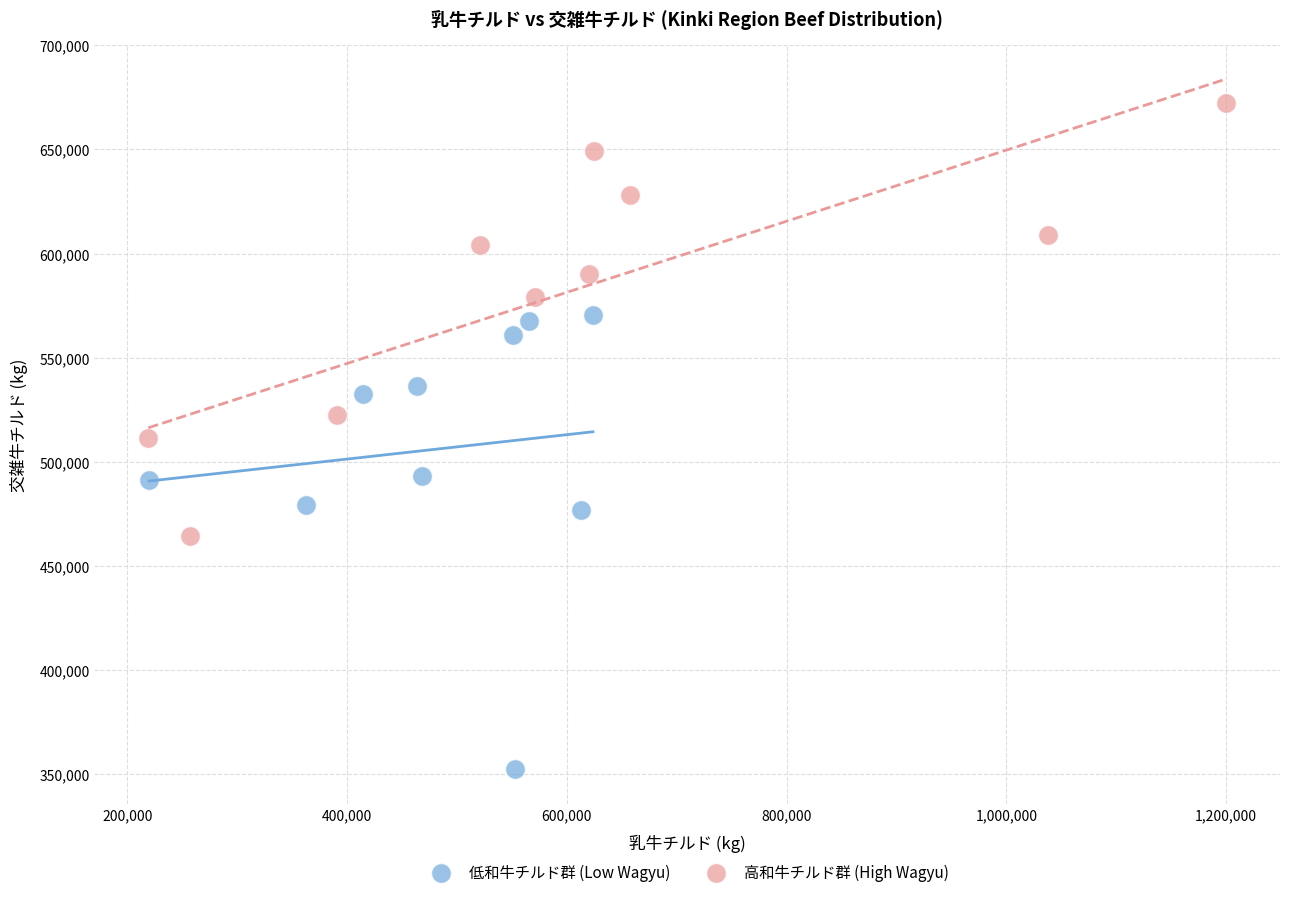

Which series contains the highest Y value?

高和牛チルド群 (High Wagyu)